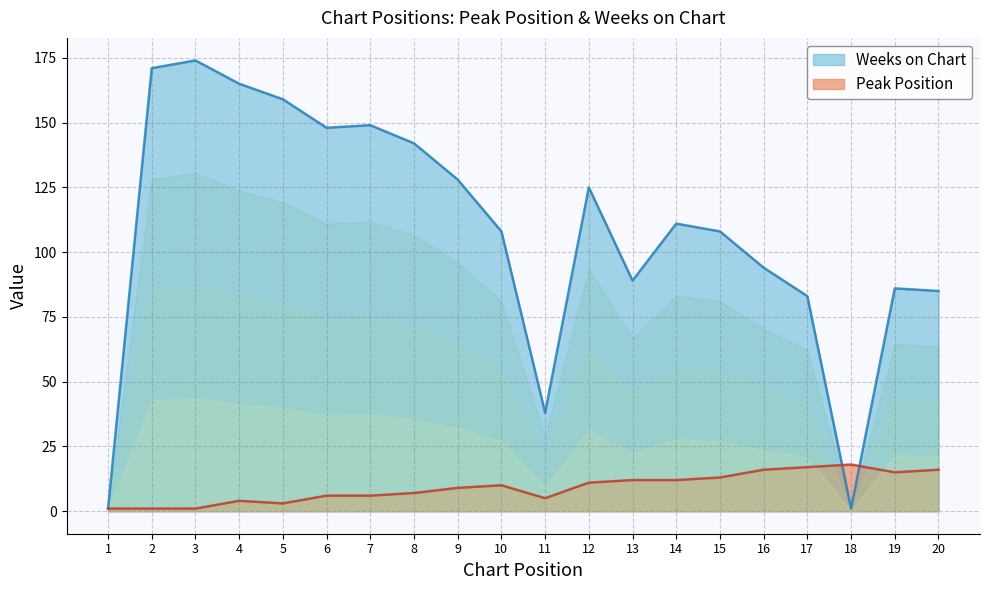

The Peak Position series shows 16 at 16. True or false?

True